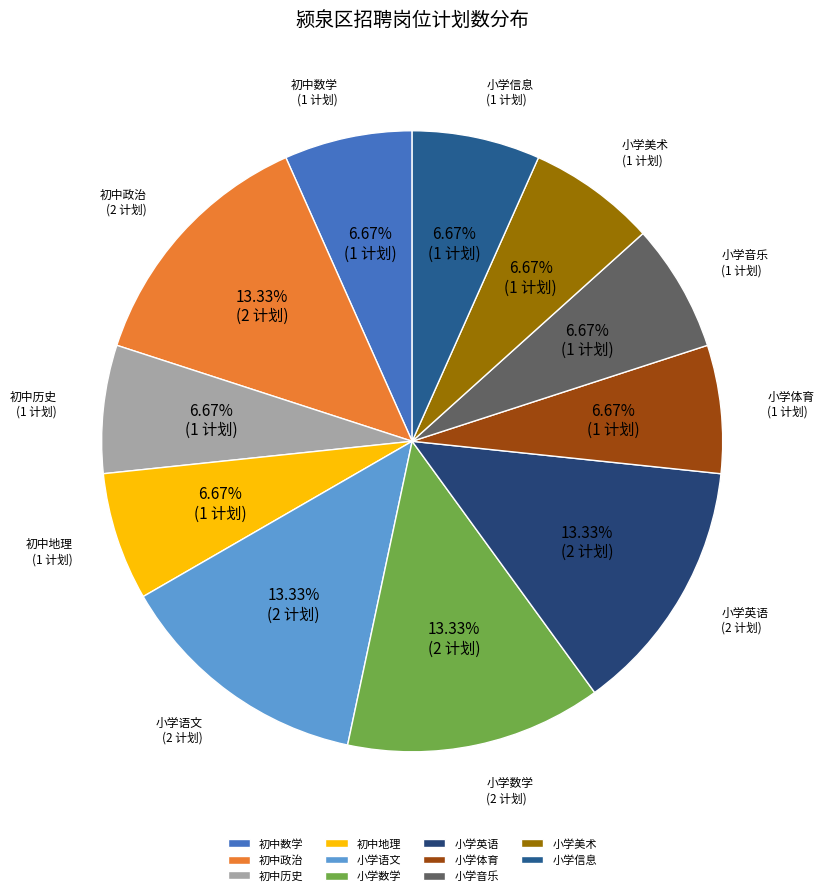

Is there a majority slice in this chart?

No